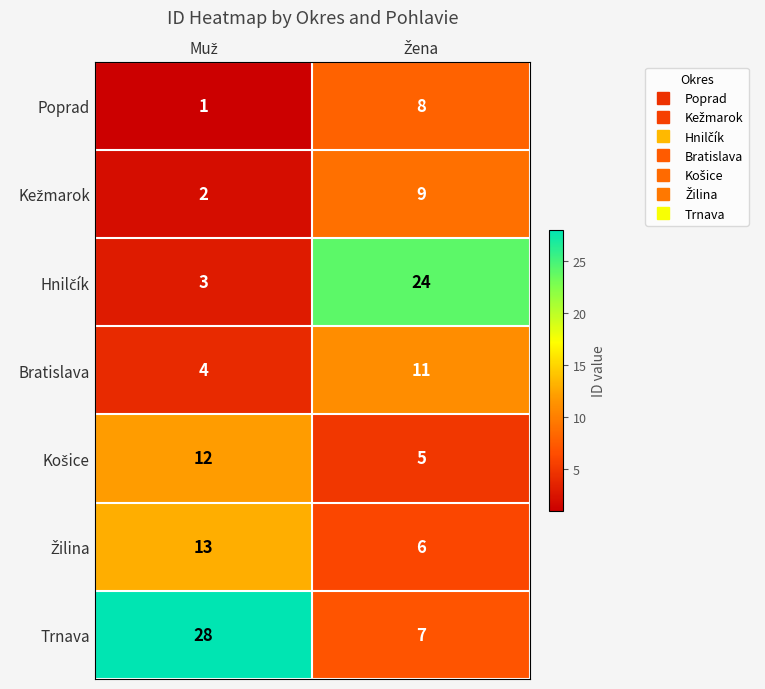

What is the maximum value for Bratislava?

11